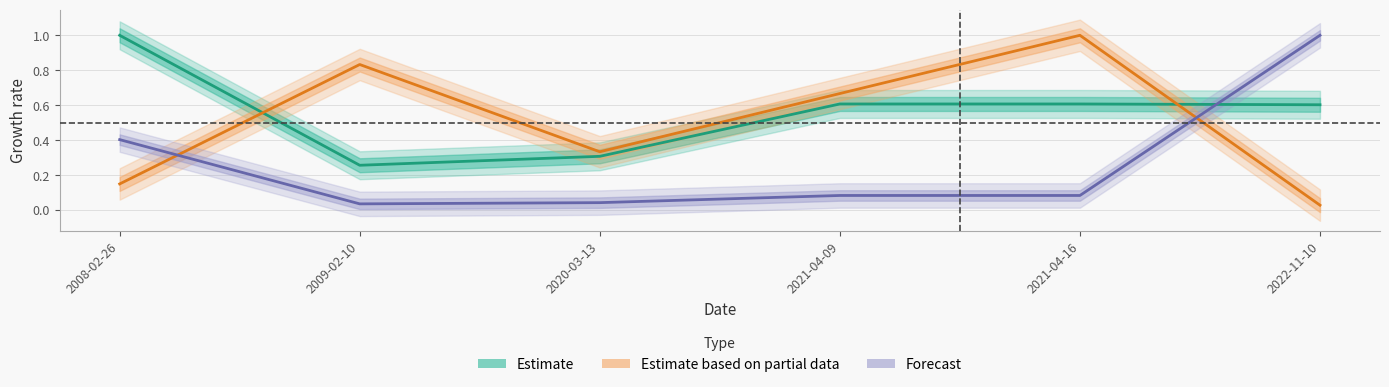

At which category is the sum across all series the highest?

2021-04-16